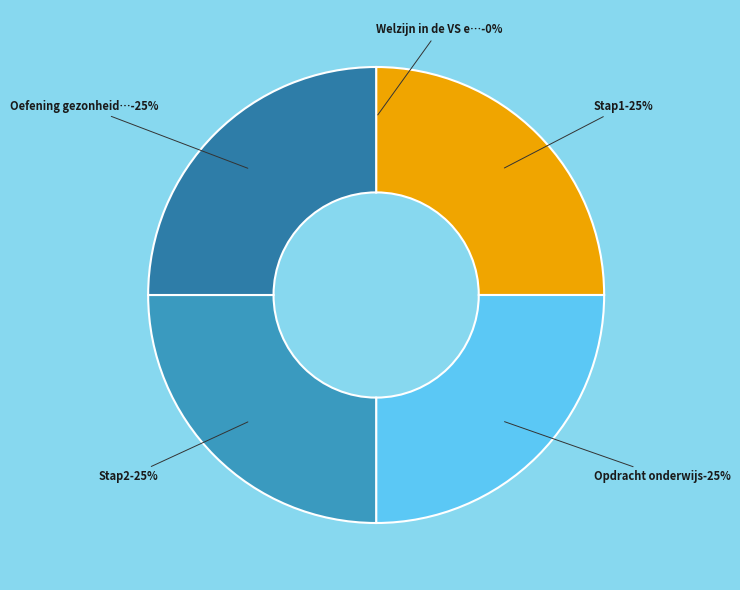

Do Opdracht onderwijs and Welzijn in de VS en Nigeria together represent more than half of the pie?

No